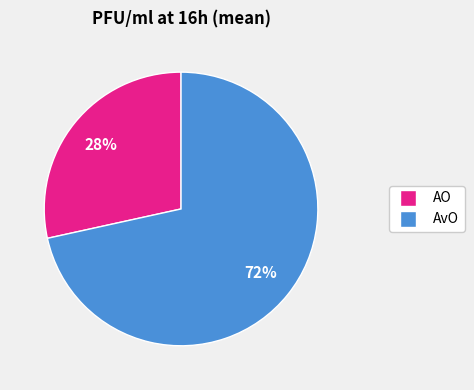

Between AvO and AO, which is larger?

AvO